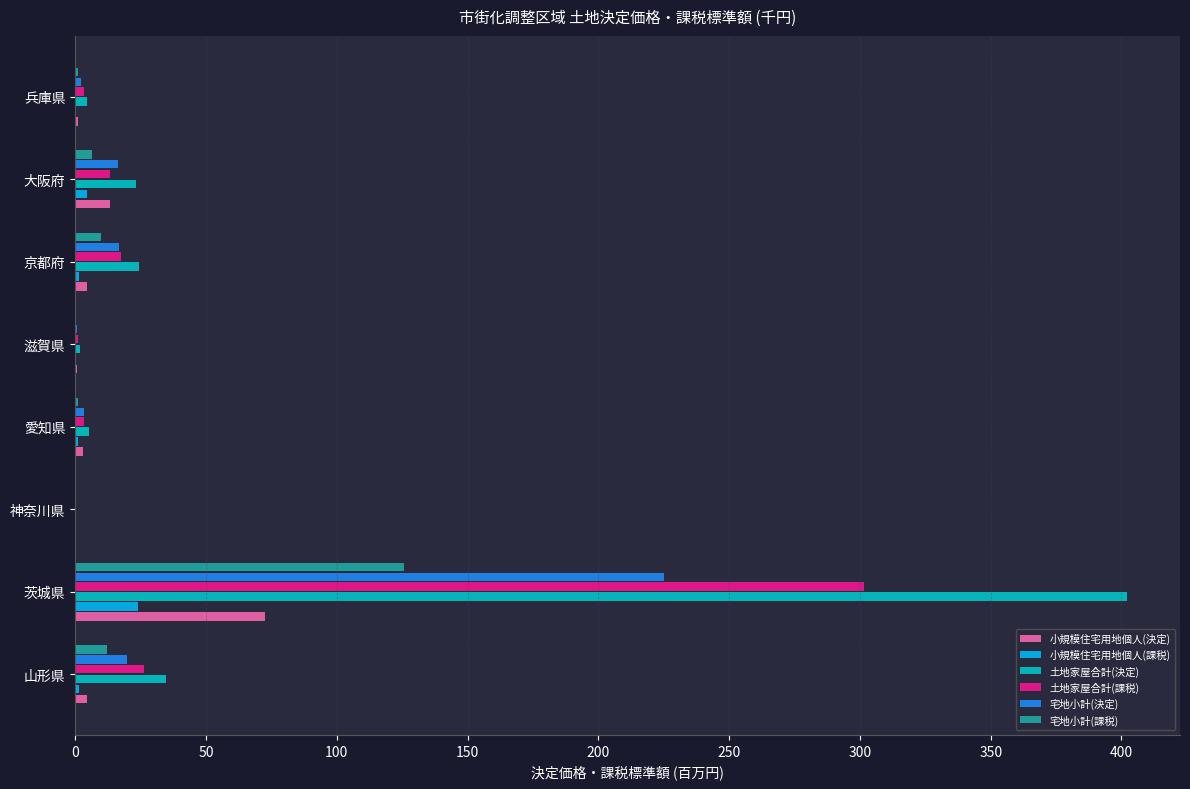

Which category has the highest value across all series?

茨城県